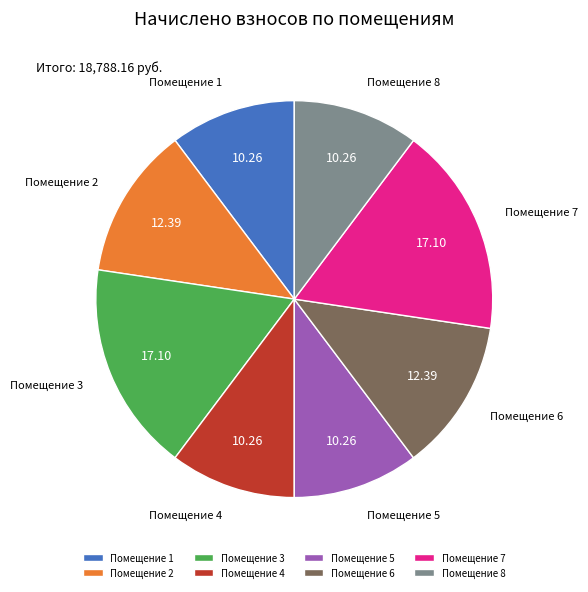

Approximately how many times larger is the value at Помещение 5 compared to Помещение 3?

0.6